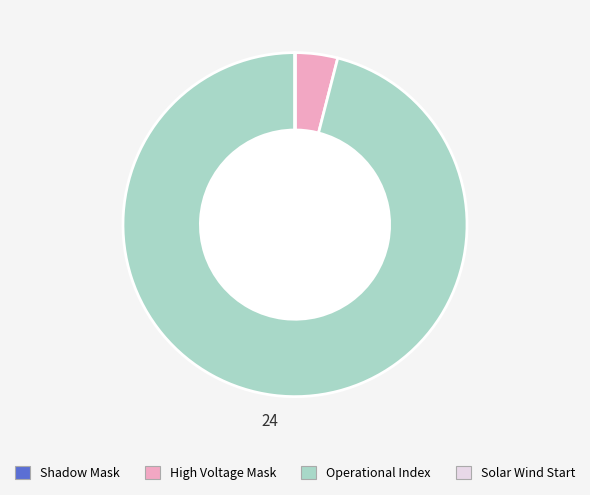

Does any single category account for the majority?

Yes